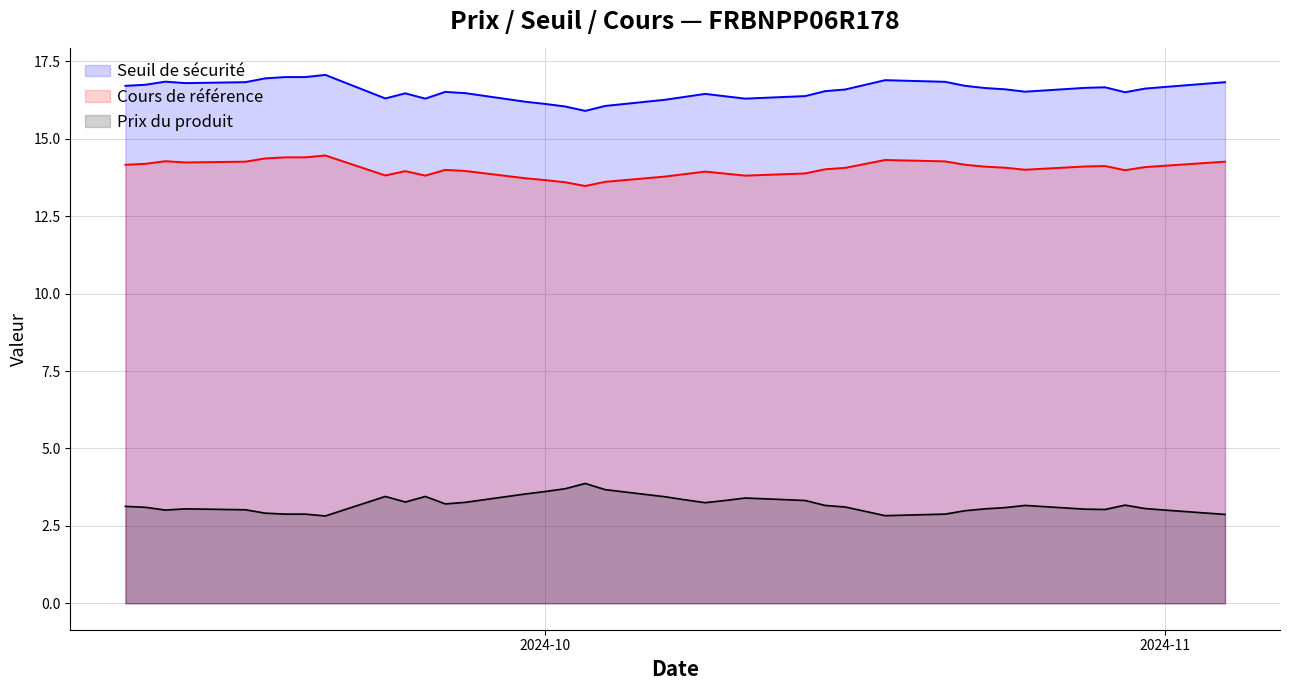

How many data points in Prix du produit are above 3?

31